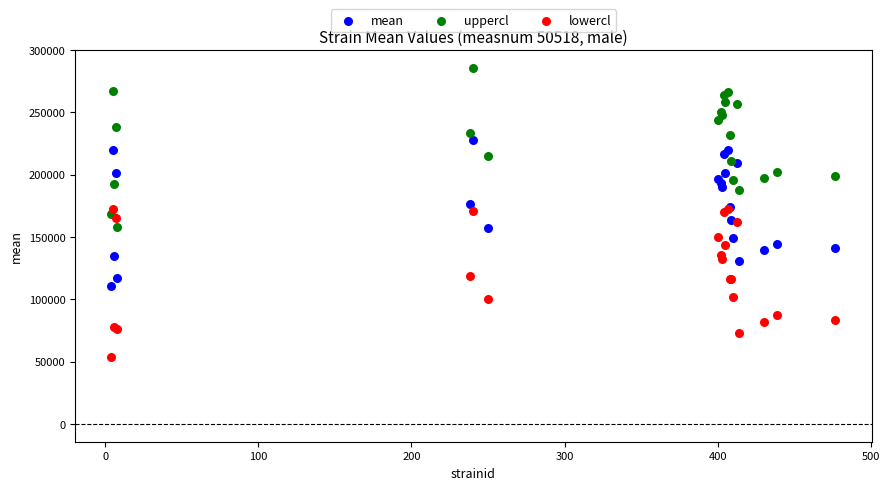

Which series reaches the maximum Y coordinate?

uppercl